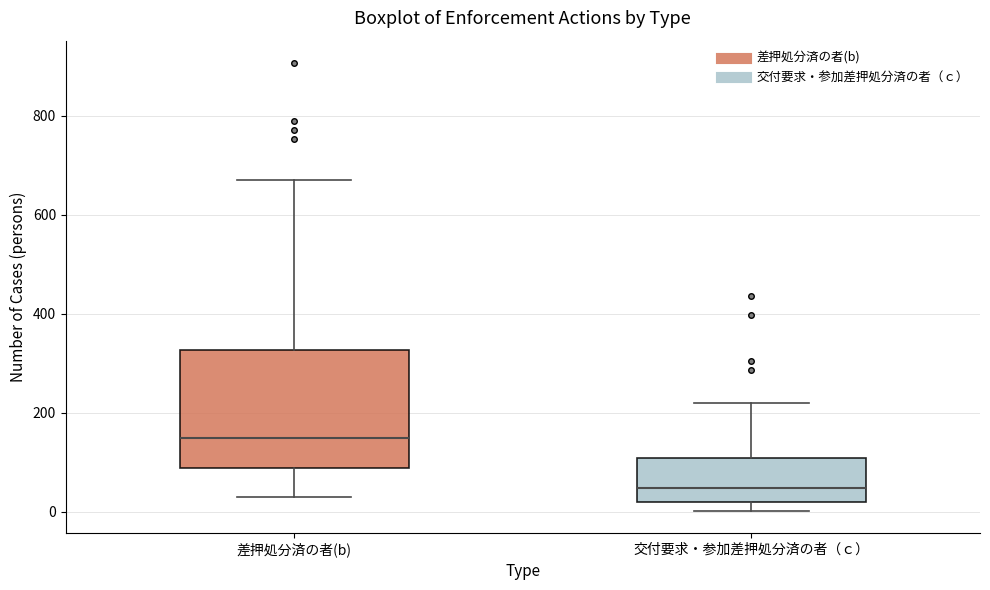

Where is the upper edge of the box for 差押処分済の者(b) on the y-axis? The values are not printed on the chart, so give them approximately, as read against the axis.

320